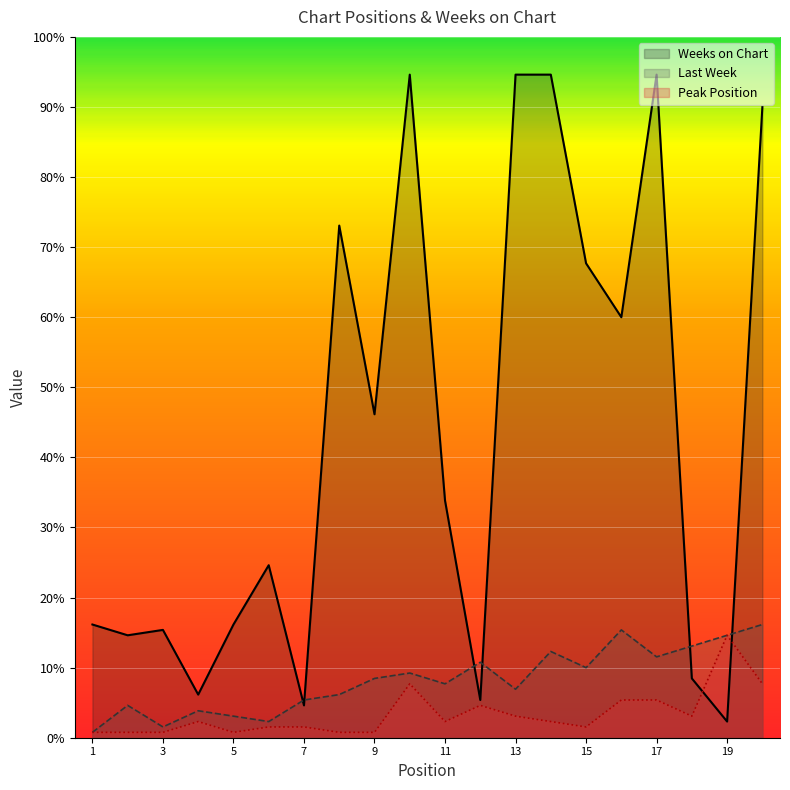

Which series has the largest total across all categories?

Weeks on Chart